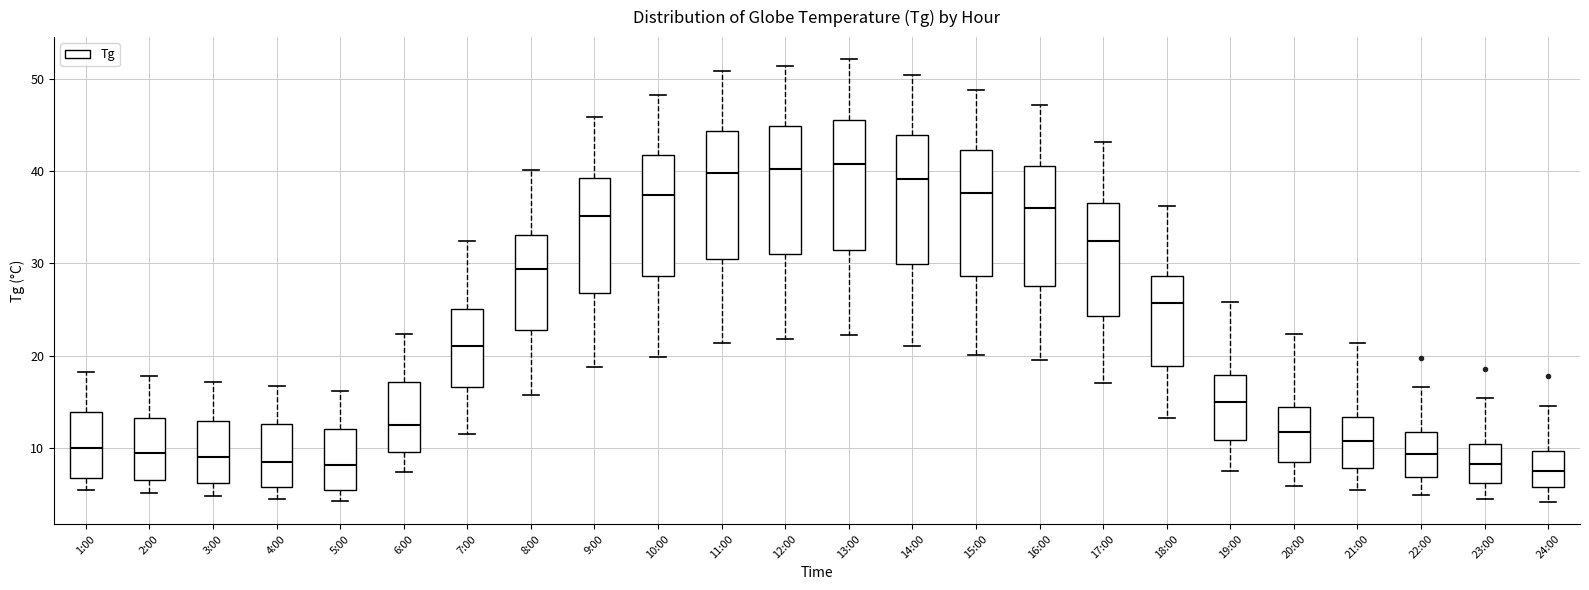

Reading left to right, read every box against the y-axis: the position of its median line, the range the box covers, and the ends of its whiskers. The values are not printed on the chart, so give them approximately, as read against the axis.

1:00: median 10, box 7 to 14, whiskers 6 to 18
2:00: median 10, box 7 to 13, whiskers 5 to 18
3:00: median 9, box 6 to 13, whiskers 5 to 17
4:00: median 9, box 6 to 13, whiskers 5 to 17
5:00: median 8, box 5 to 12, whiskers 4 to 16
6:00: median 13, box 10 to 17, whiskers 7 to 22
7:00: median 21, box 17 to 25, whiskers 12 to 32
8:00: median 29, box 23 to 33, whiskers 16 to 40
9:00: median 35, box 27 to 39, whiskers 19 to 46
10:00: median 37, box 29 to 42, whiskers 20 to 48
11:00: median 40, box 30 to 44, whiskers 21 to 51
12:00: median 40, box 31 to 45, whiskers 22 to 51
13:00: median 41, box 31 to 46, whiskers 22 to 52
14:00: median 39, box 30 to 44, whiskers 21 to 50
15:00: median 38, box 29 to 42, whiskers 20 to 49
16:00: median 36, box 28 to 41, whiskers 20 to 47
17:00: median 32, box 24 to 37, whiskers 17 to 43
18:00: median 26, box 19 to 29, whiskers 13 to 36
19:00: median 15, box 11 to 18, whiskers 8 to 26
20:00: median 12, box 8 to 14, whiskers 6 to 22
21:00: median 11, box 8 to 13, whiskers 6 to 21
22:00: median 9, box 7 to 12, whiskers 5 to 17
23:00: median 8, box 6 to 11, whiskers 5 to 15
24:00: median 8, box 6 to 10, whiskers 4 to 15